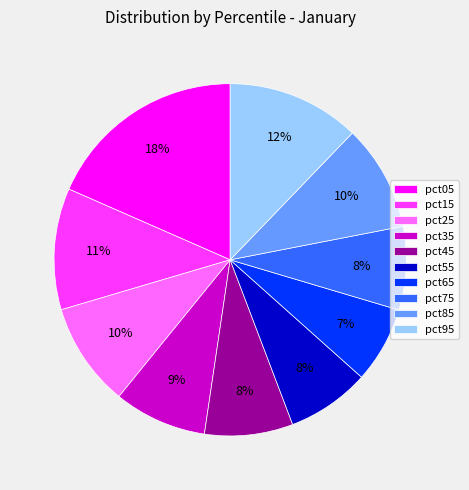

Which category has the smallest portion of the pie?

pct65